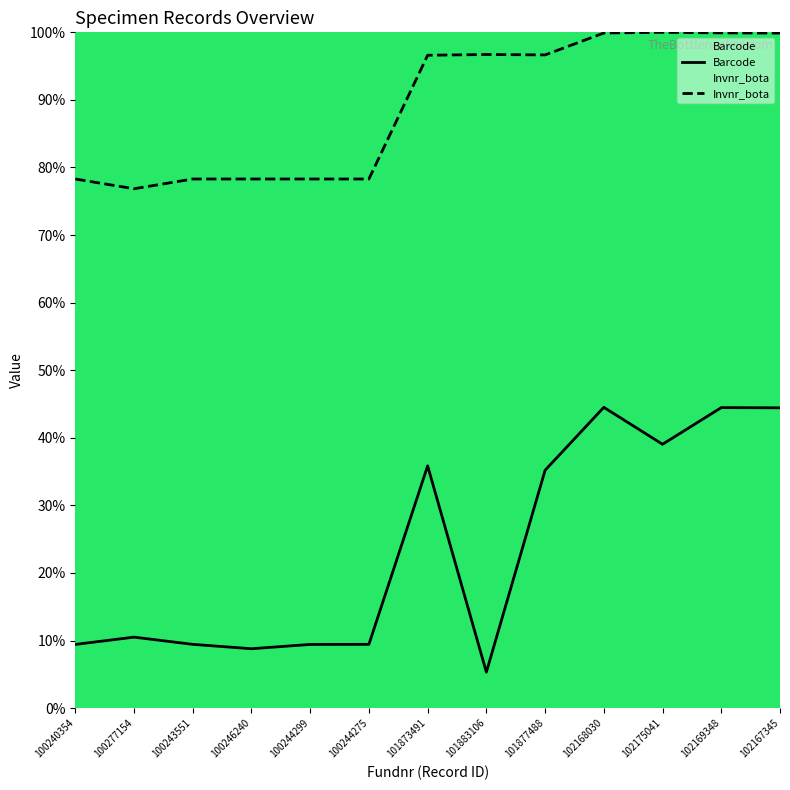

At which label is Invnr_bota closest to 88?

101873491